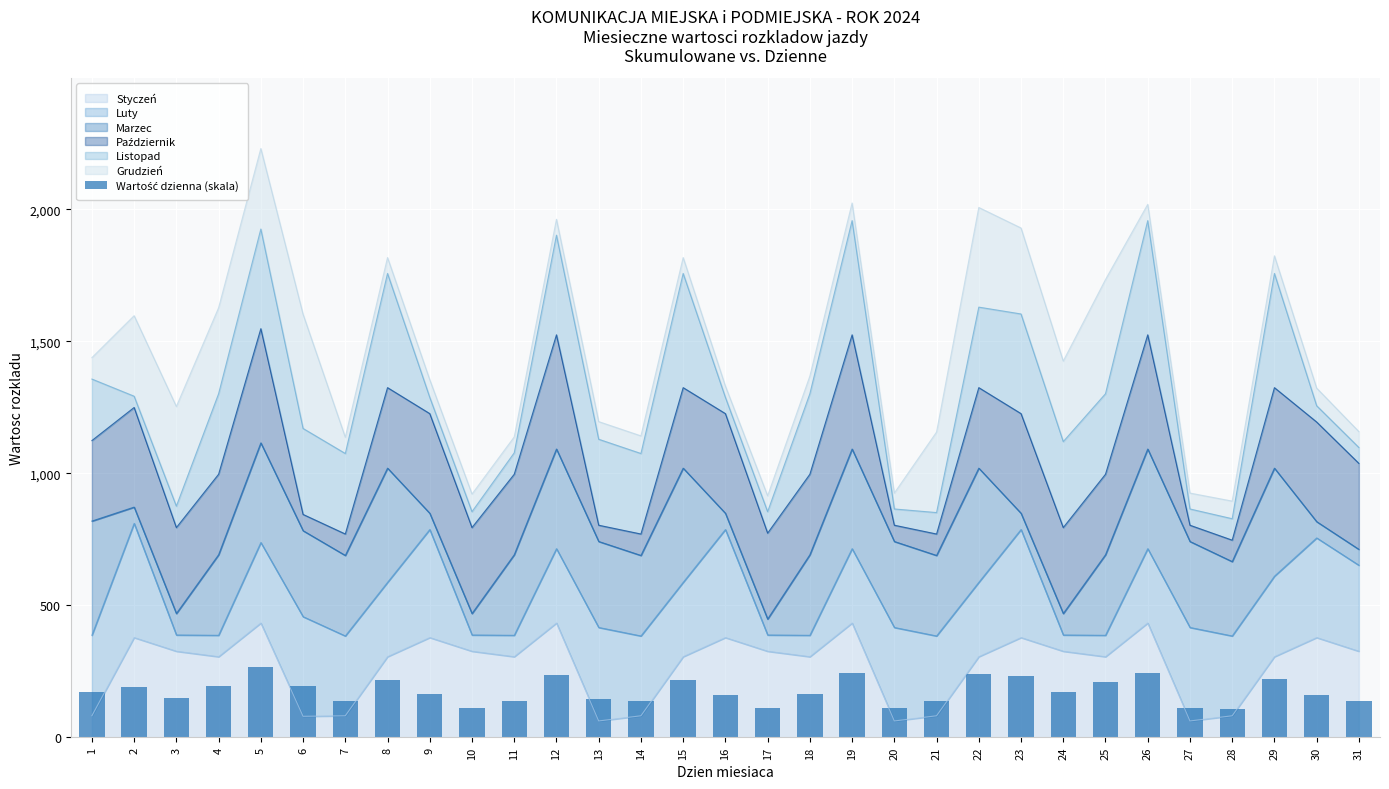

Between 29 and 24, which is larger?

29